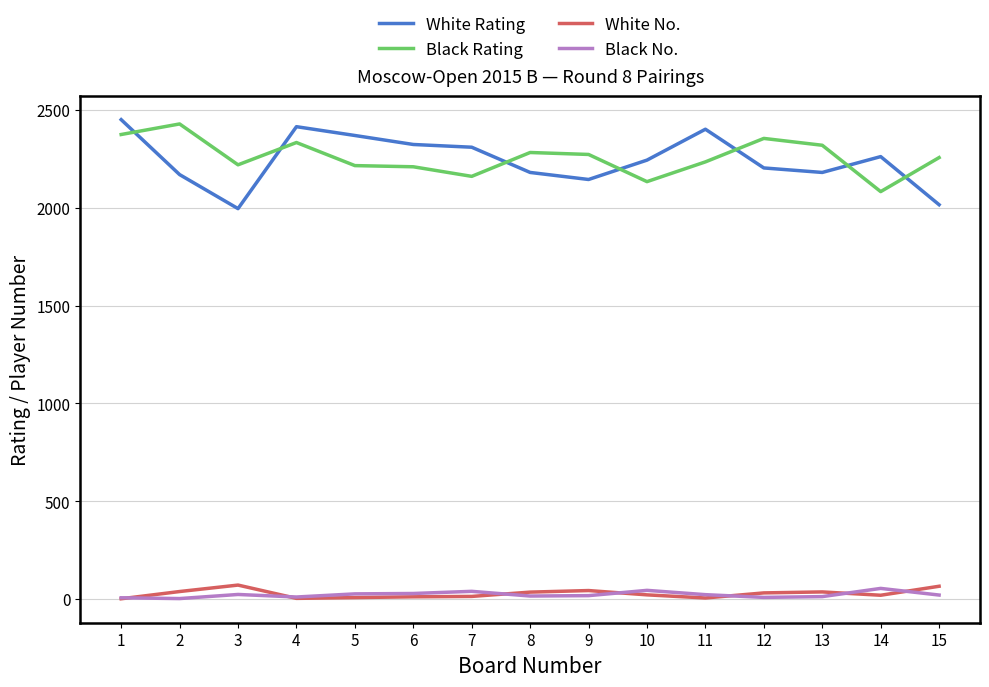

What is the sum of the White Rating values at 3 and 9?

4141